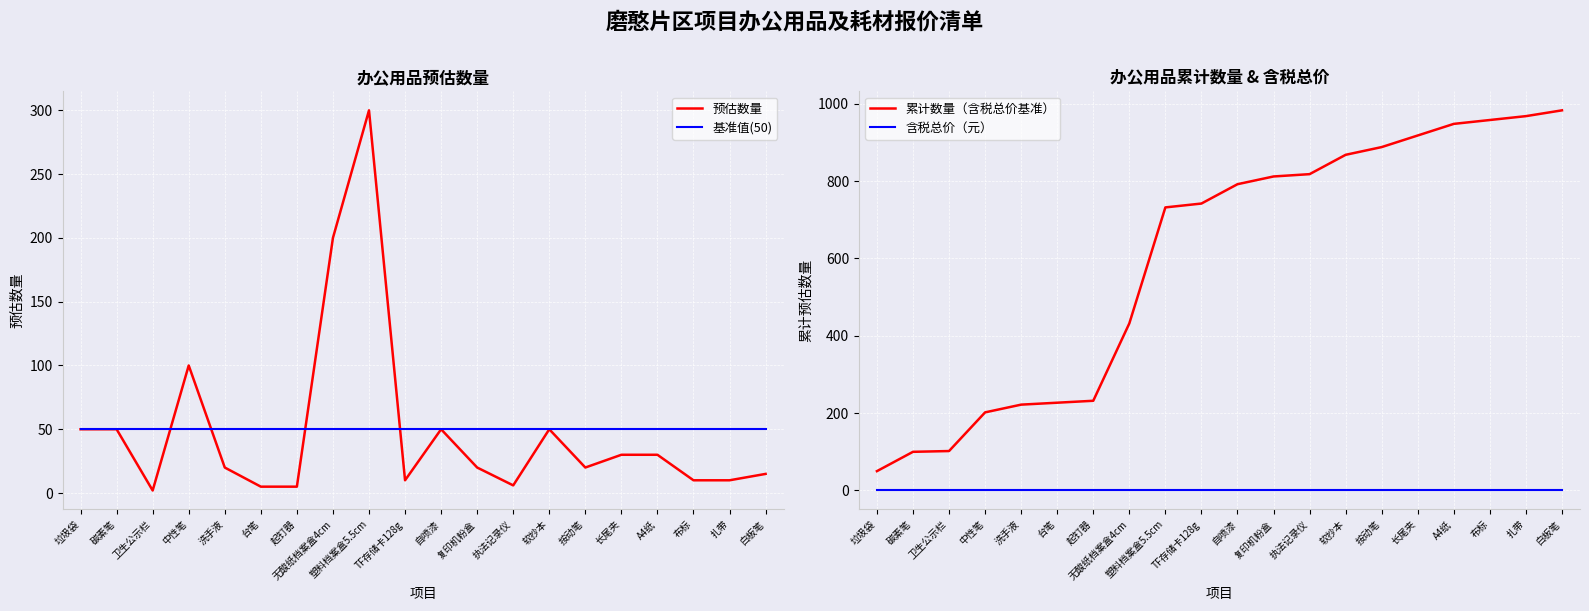

Reading left to right, what are all the values shown in this chart?

预估数量: 50	50	2	100	20	5	5	200	300	10	50	20	6	50	20	30	30	10	10	15
基准值(50): 50	50	50	50	50	50	50	50	50	50	50	50	50	50	50	50	50	50	50	50
累计数量（含税总价基准）: 50	100	102	202	222	227	232	432	732	742	792	812	818	868	888	918	948	958	968	983
含税总价（元）: 0	0	0	0	0	0	0	0	0	0	0	0	0	0	0	0	0	0	0	0